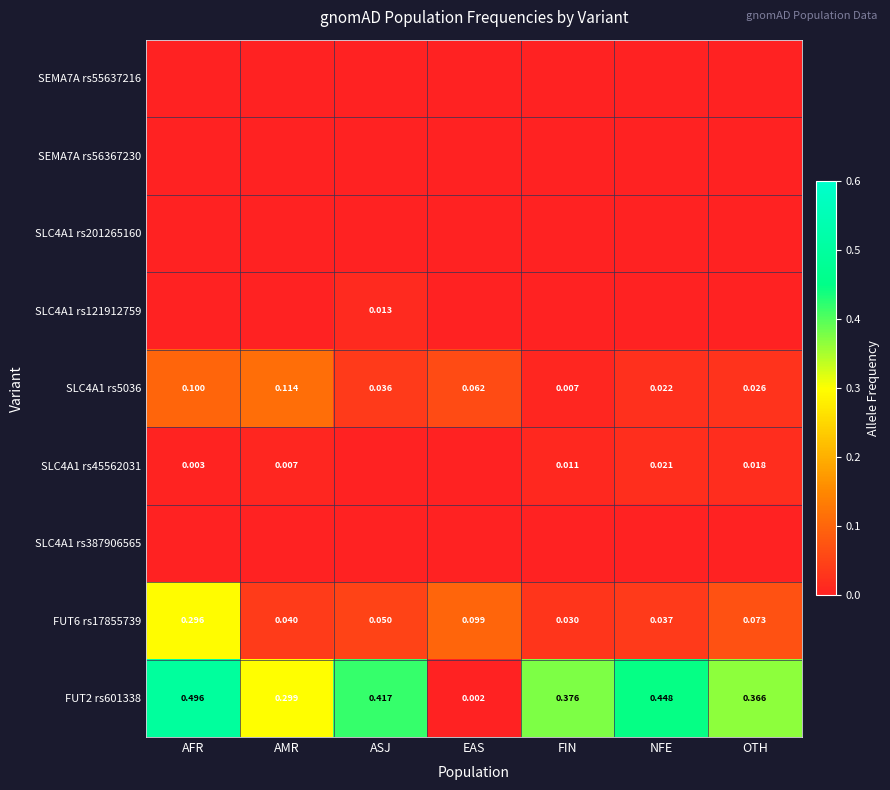

Which series has the widest spread of values?

FUT2 rs601338